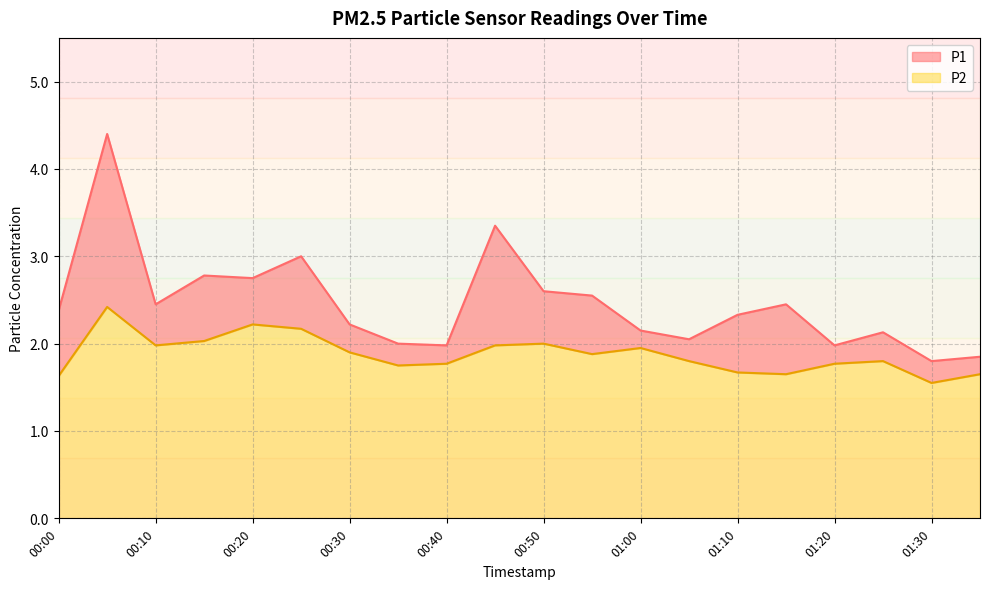

Rank the series by their maximum value, from highest to lowest.

P1, P2